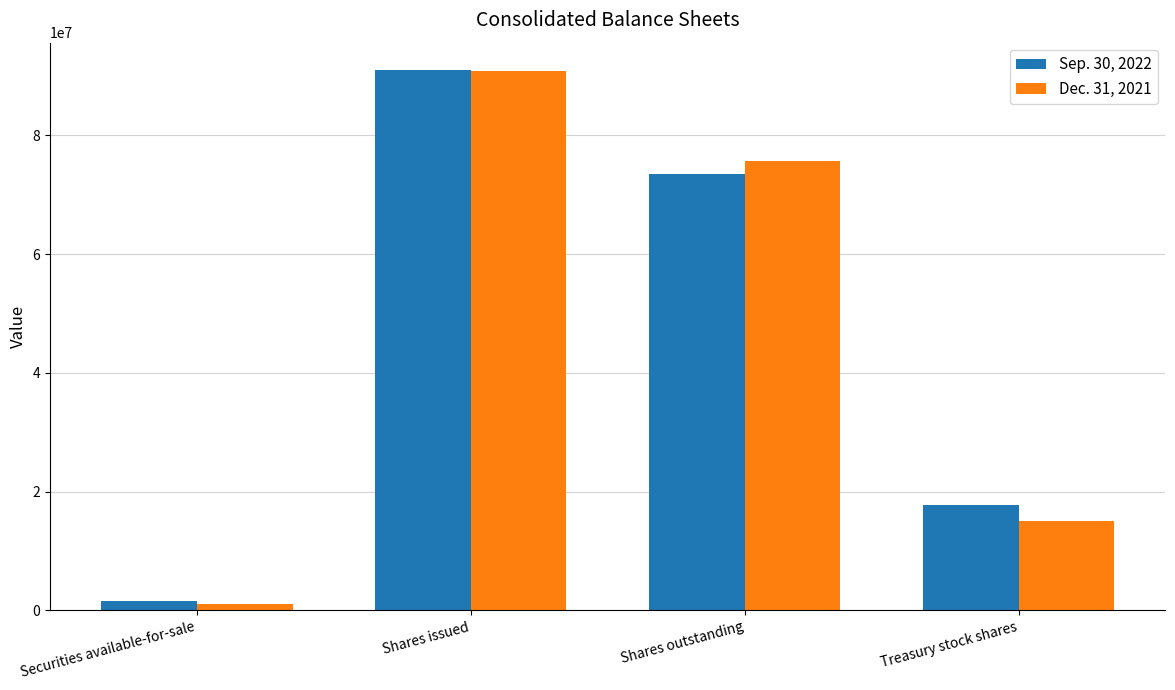

Between Shares outstanding and Treasury stock shares, which series saw the biggest shift?

Dec. 31, 2021